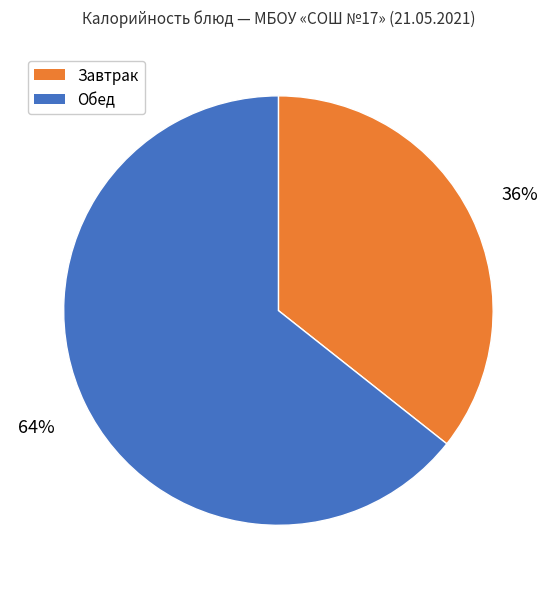

To the nearest percent, what is the average slice percentage?

50%